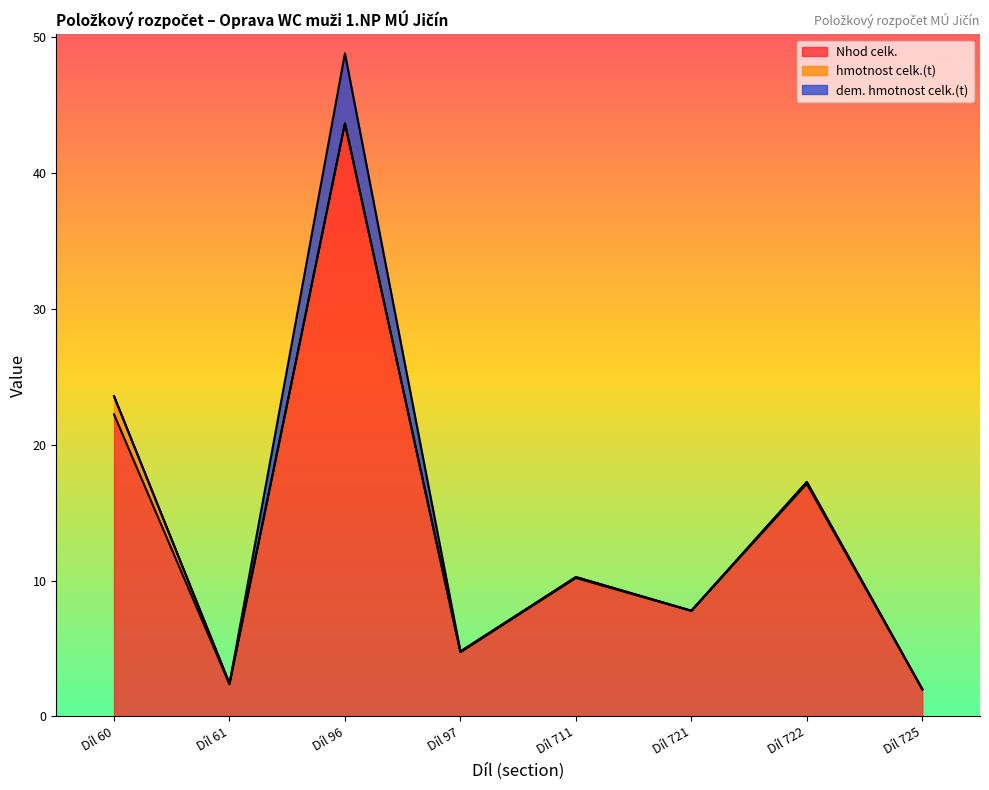

True or false: dem. hmotnost celk.(t) and Celkem intersect in this chart.

False